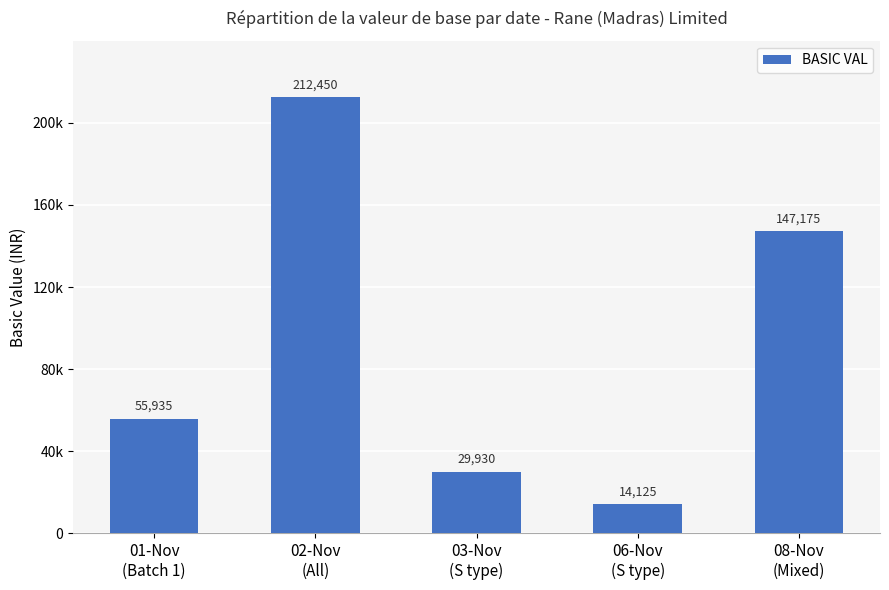

Between 01-Nov
(Batch 1) and 08-Nov
(Mixed), which is larger?

08-Nov
(Mixed)